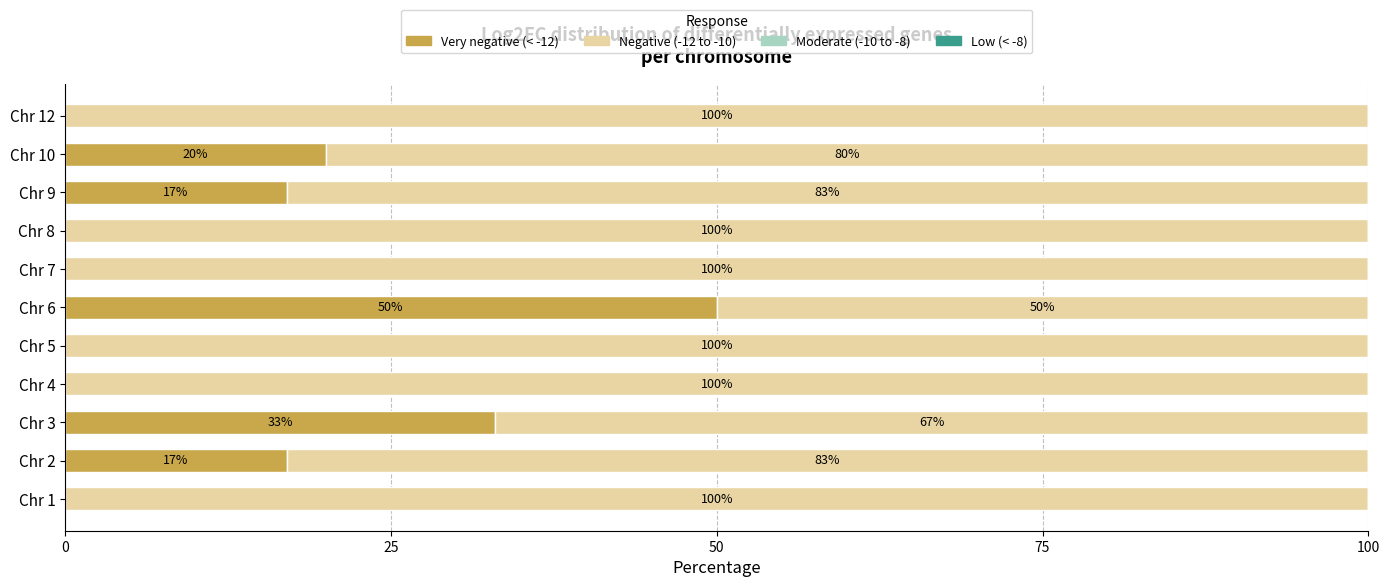

What is the total value across all series at Chr 7?

100